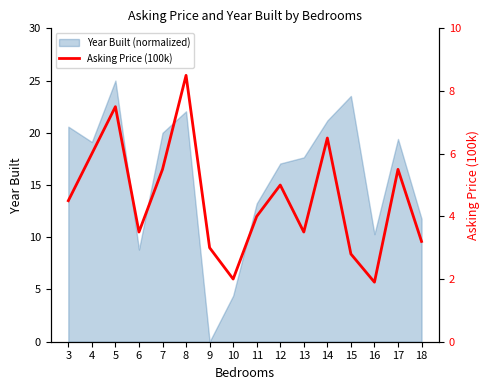

What is the change in value from 6 to 10?

-1.5